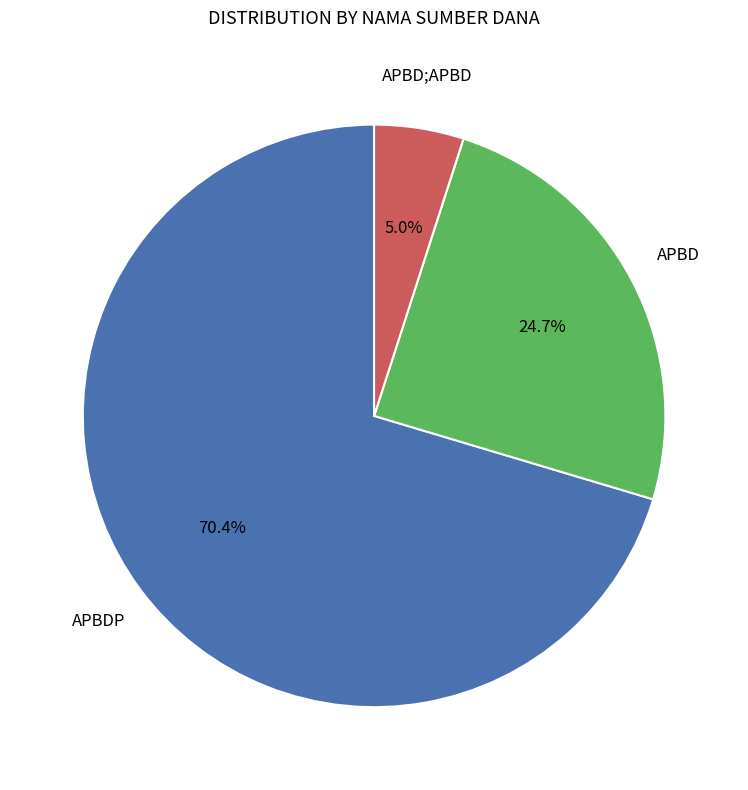

How many segments does this pie chart have?

3